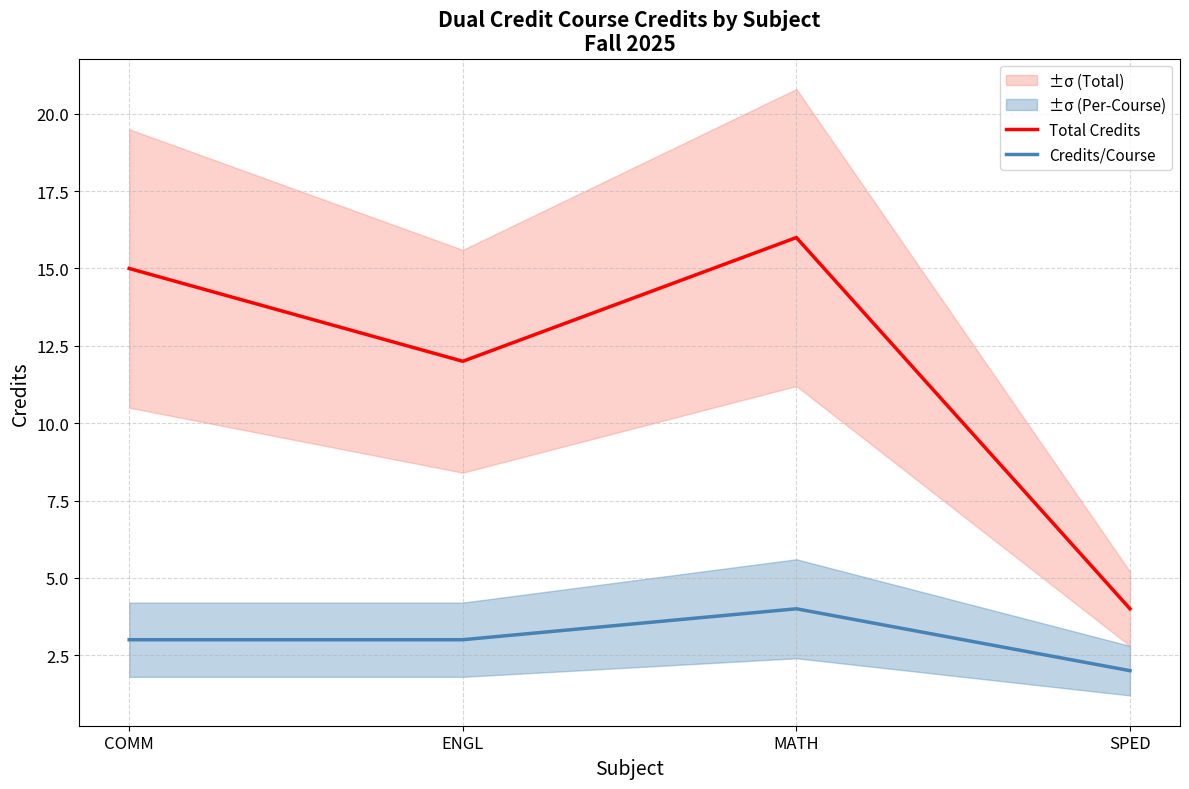

List the series in order of their peak value, highest first.

Total Credits, Credits/Course